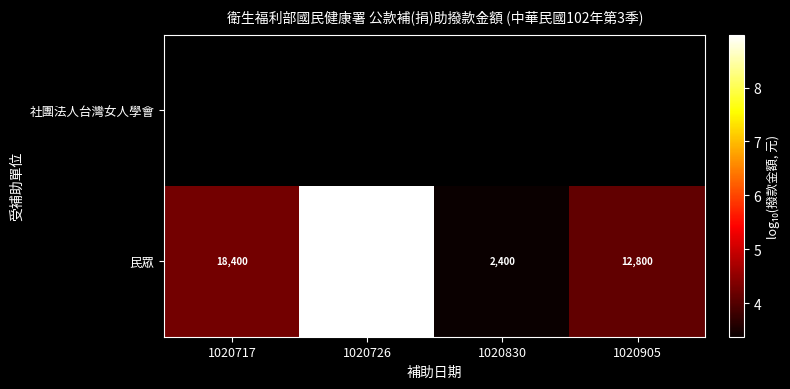

How many values in the 民眾 series are below 18400?

2